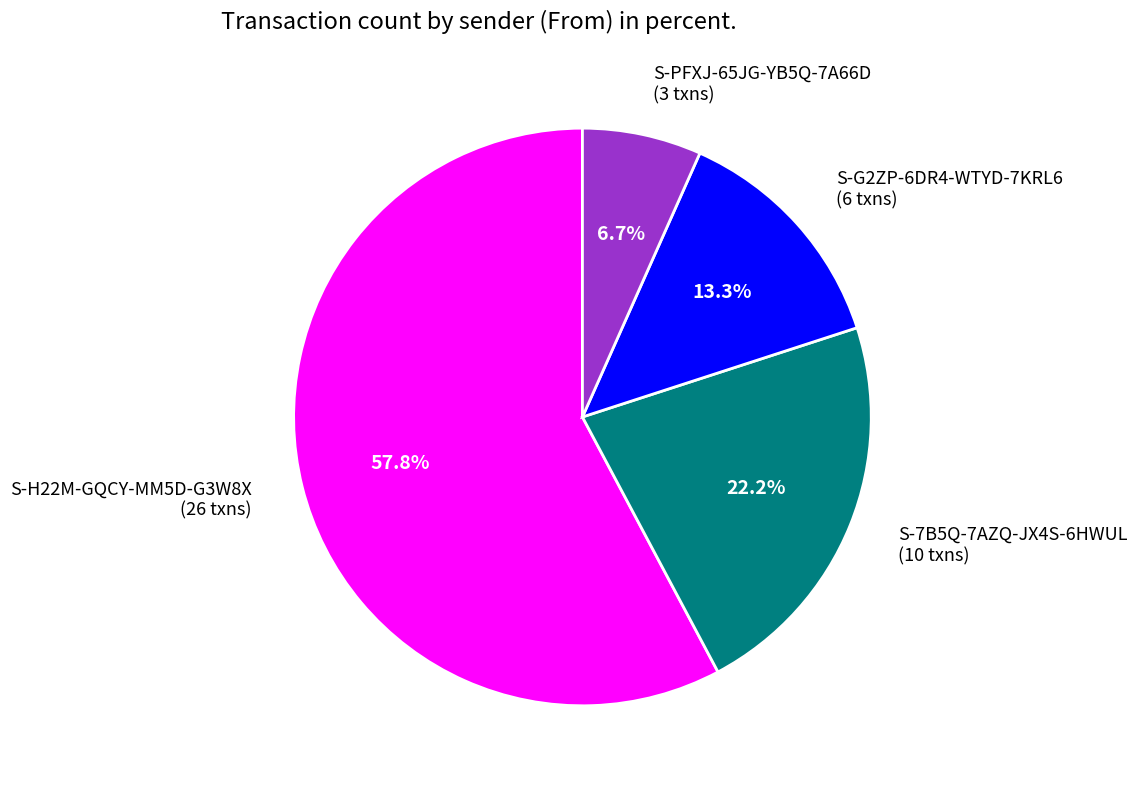

What is the majority slice?

S-H22M-GQCY-MM5D-G3W8X